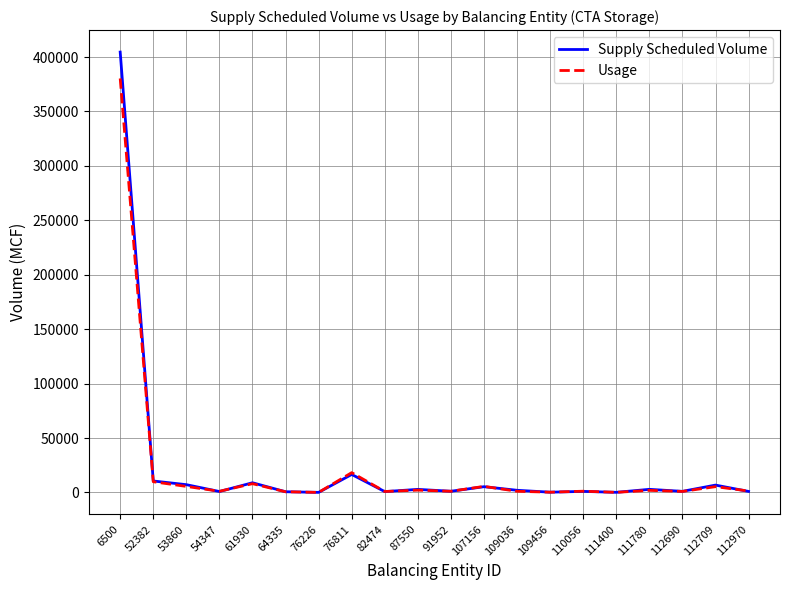

List the series in order of their peak value, highest first.

Supply Scheduled Volume, Usage